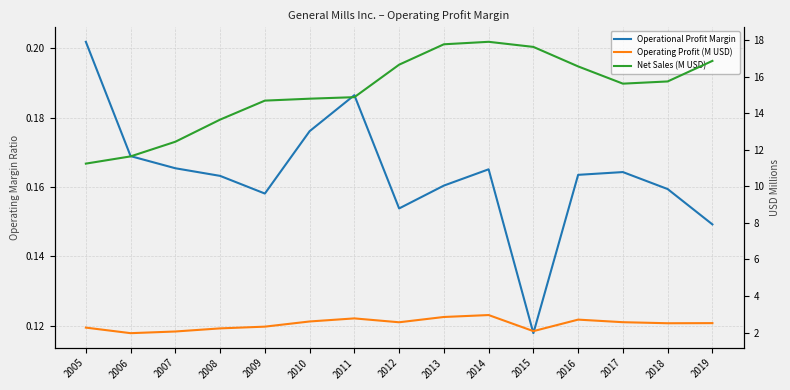

Is this an area chart (filled region under the line)?

No